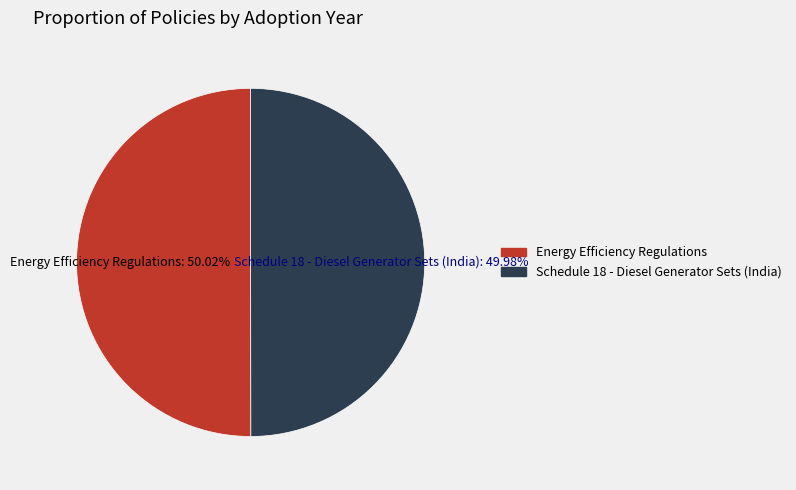

How many segments does this pie chart have?

2